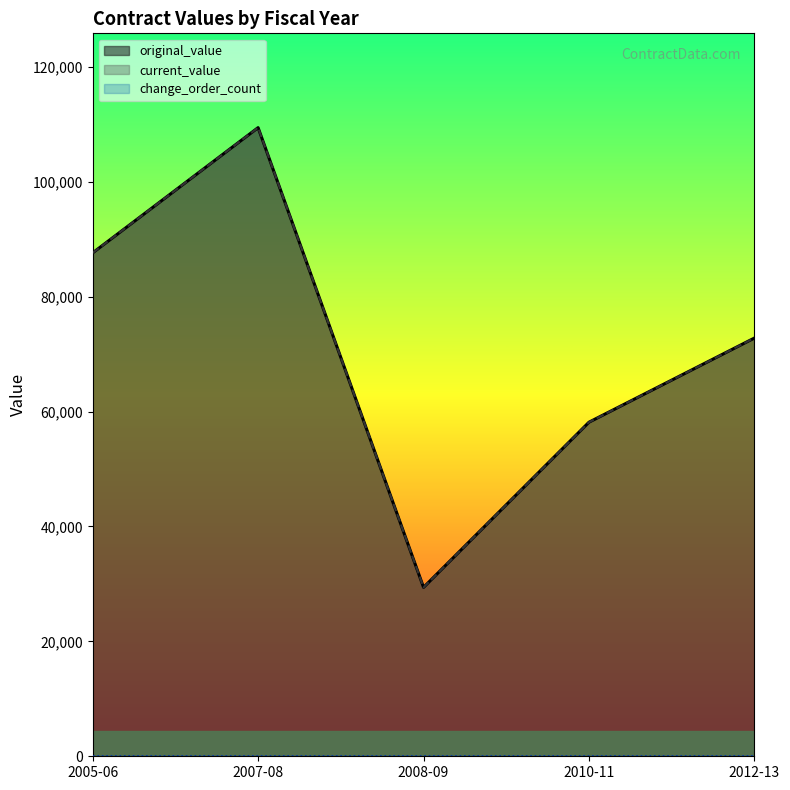

Does the chart display data point markers on the line(s)?

No